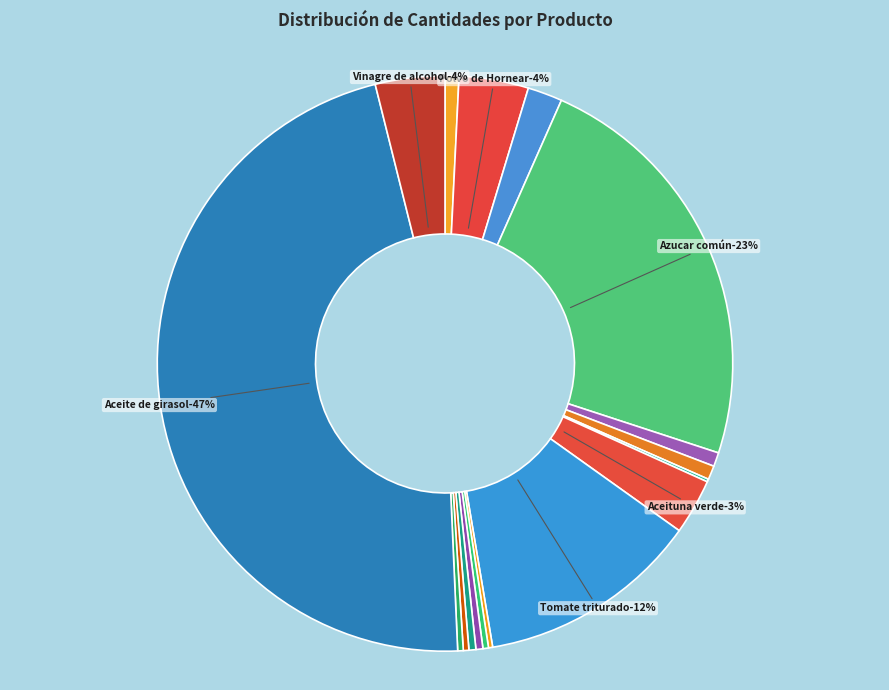

True or false: Té negro accounts for 1% of the total.

False